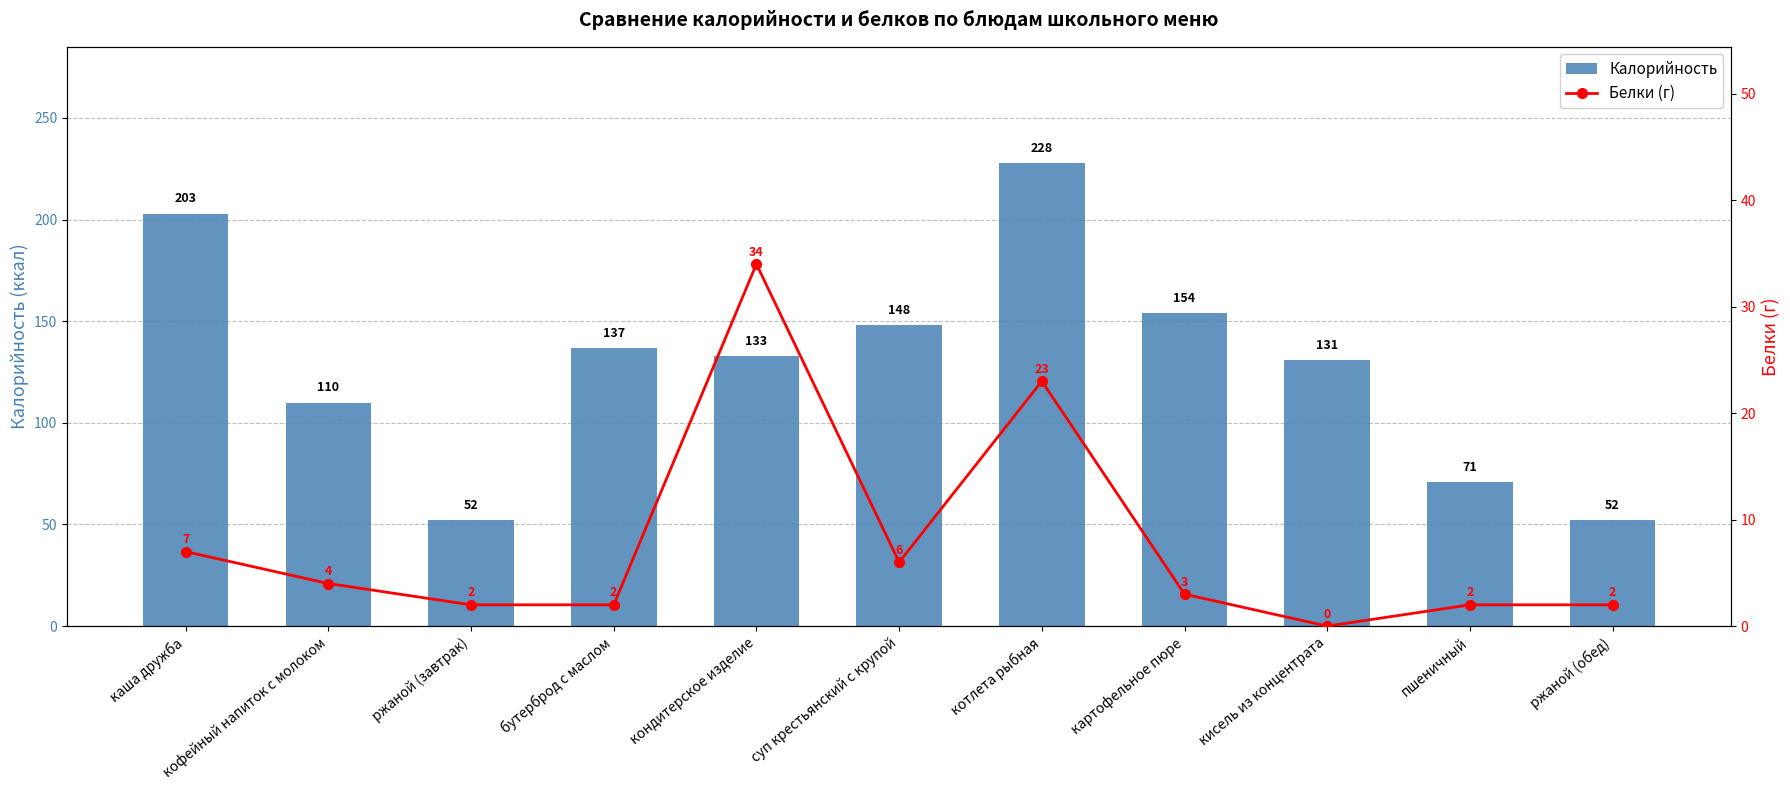

Where is Белки (г) nearest to the value 17?

котлета рыбная